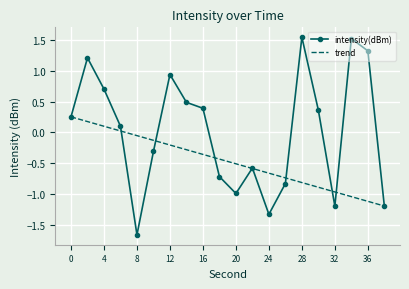

Which series has the largest total across all categories?

intensity(dBm)